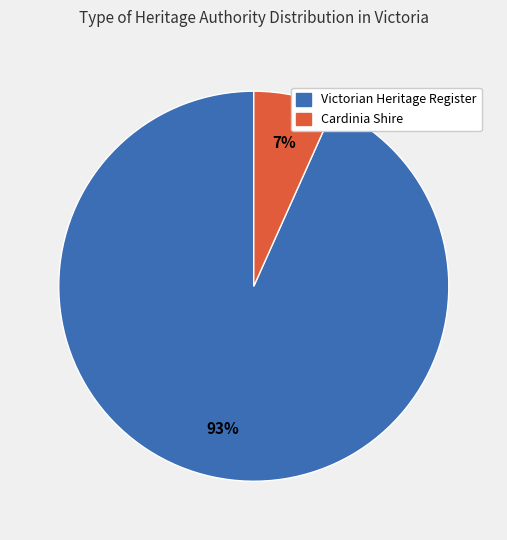

Does any single category account for the majority?

Yes